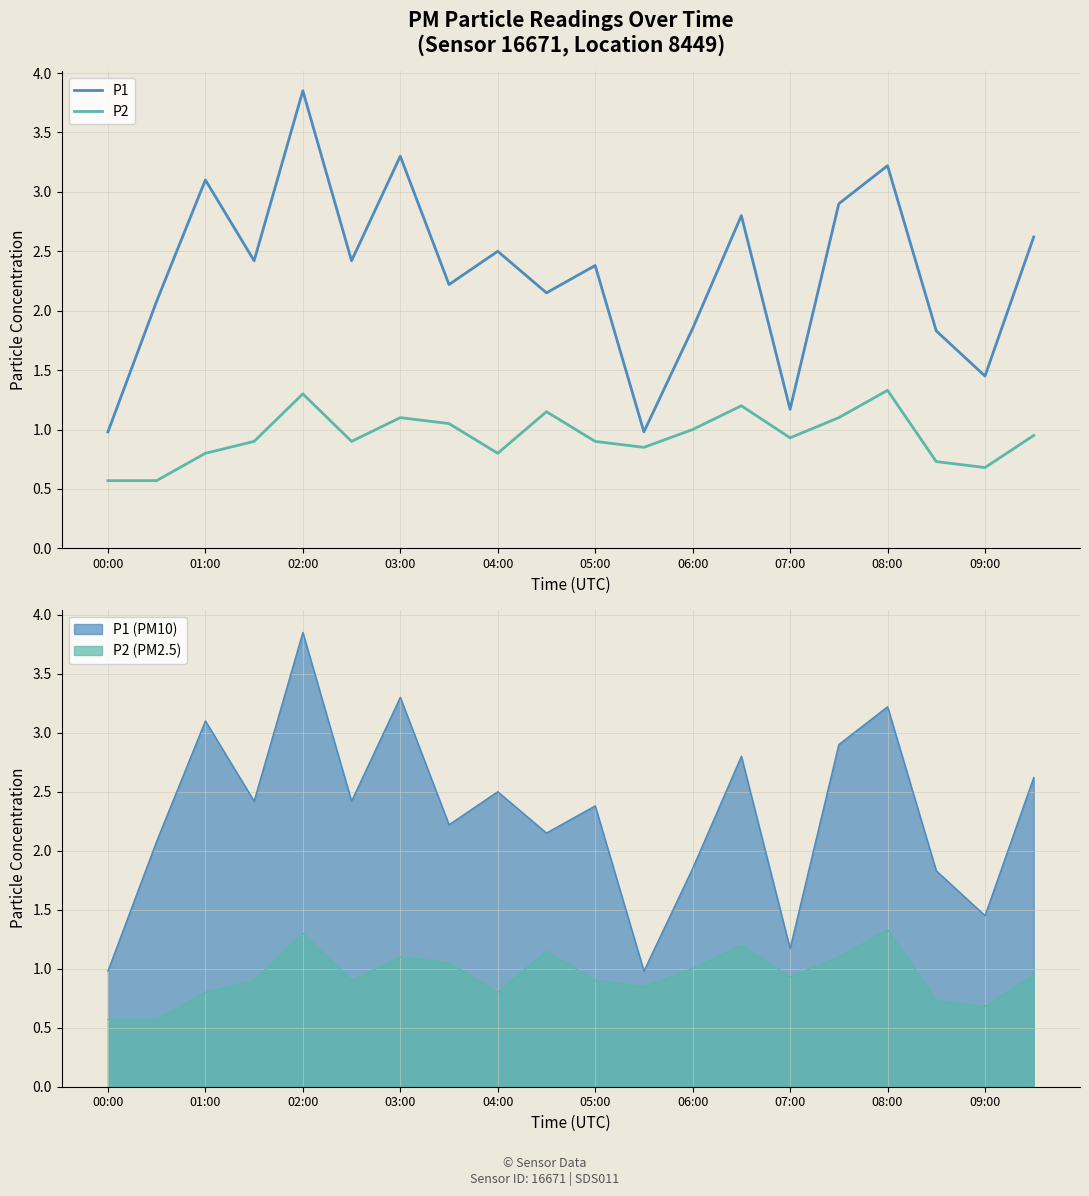

True or false: P2 (PM2.5) and P1 (PM10) intersect in this chart.

False